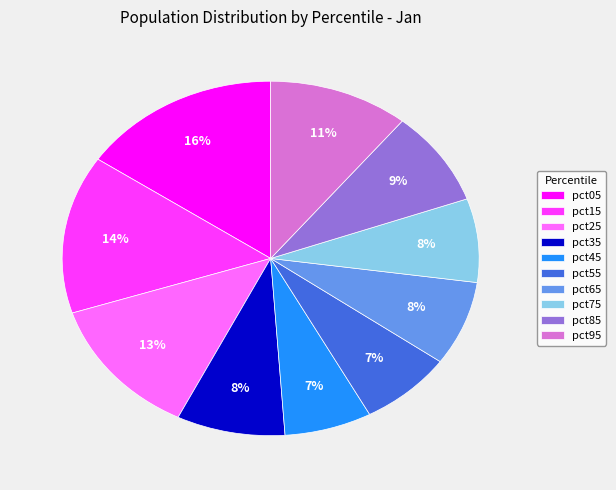

True or false: pct05 accounts for 9% of the total.

False